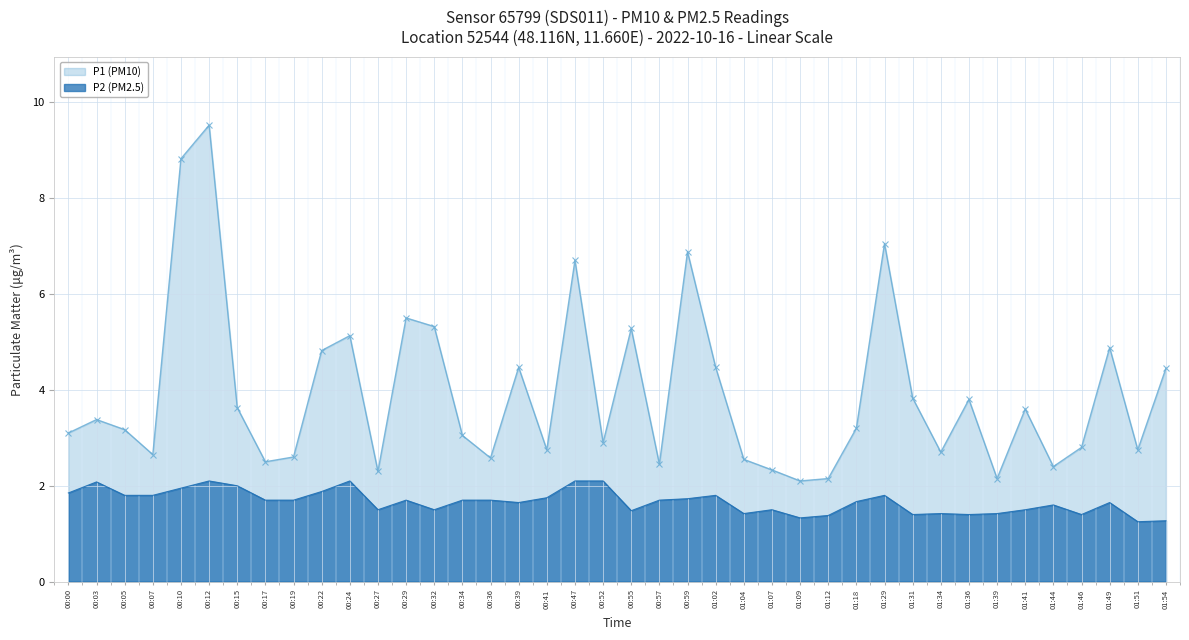

Between 00:10 and 01:12, which series saw the biggest shift?

P1 (PM10)